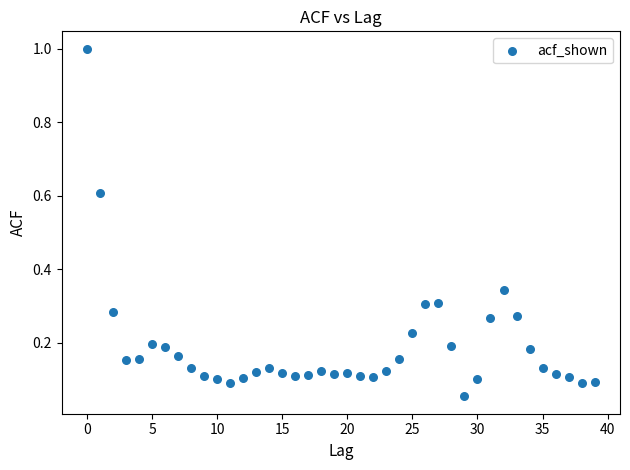

What is the range of Y values (max minus min)?

0.9